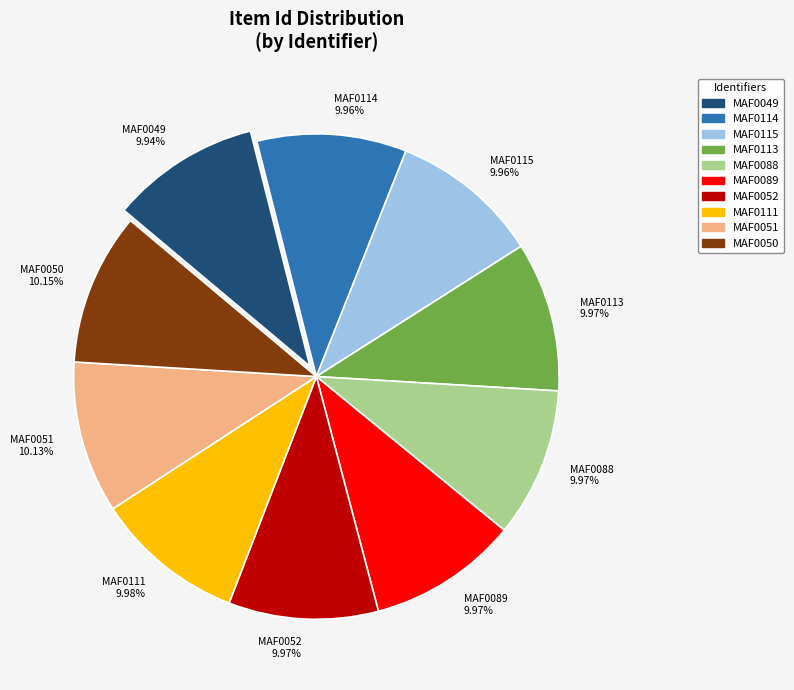

Is there any slice that represents more than half of the pie?

No